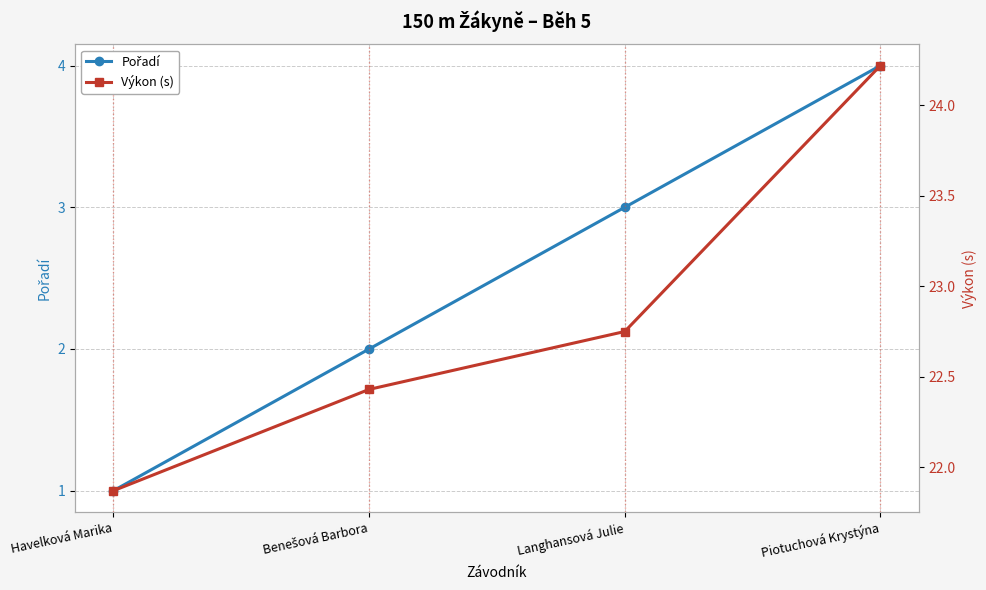

What is the spread (max minus min) of values at Benešová Barbora?

20.4